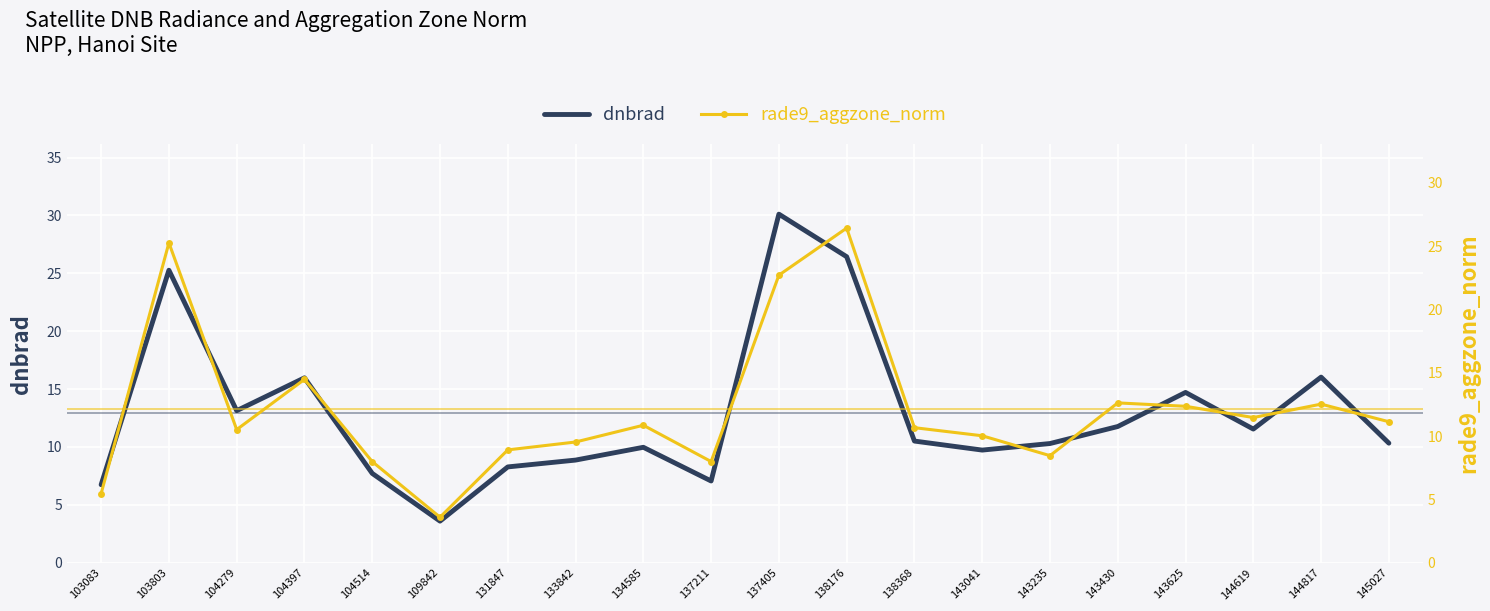

What is the minimum value for dnbrad?

3.6